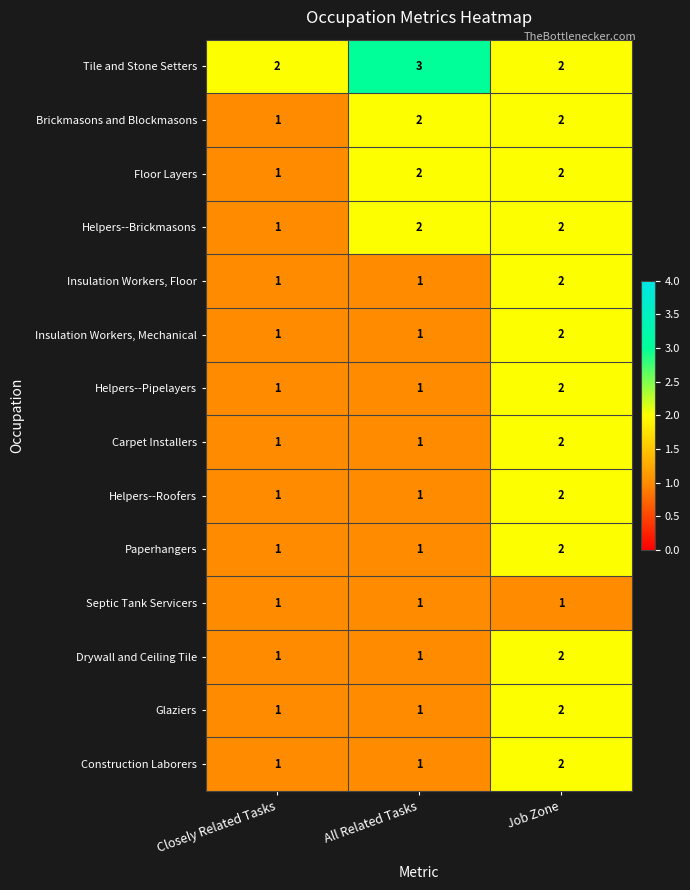

Is the value of Paperhangers at Closely Related Tasks greater than the value of Helpers--Roofers at Job Zone?

No